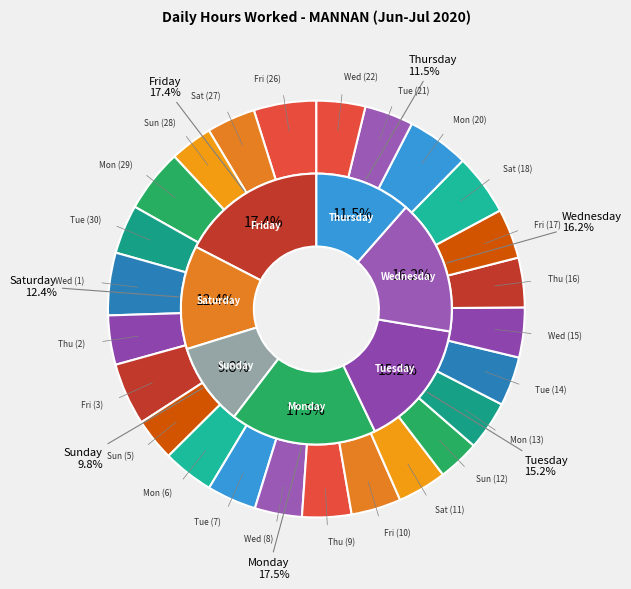

Approximately how many times larger is the value at Wed (22) compared to Thu (9)?

1.0